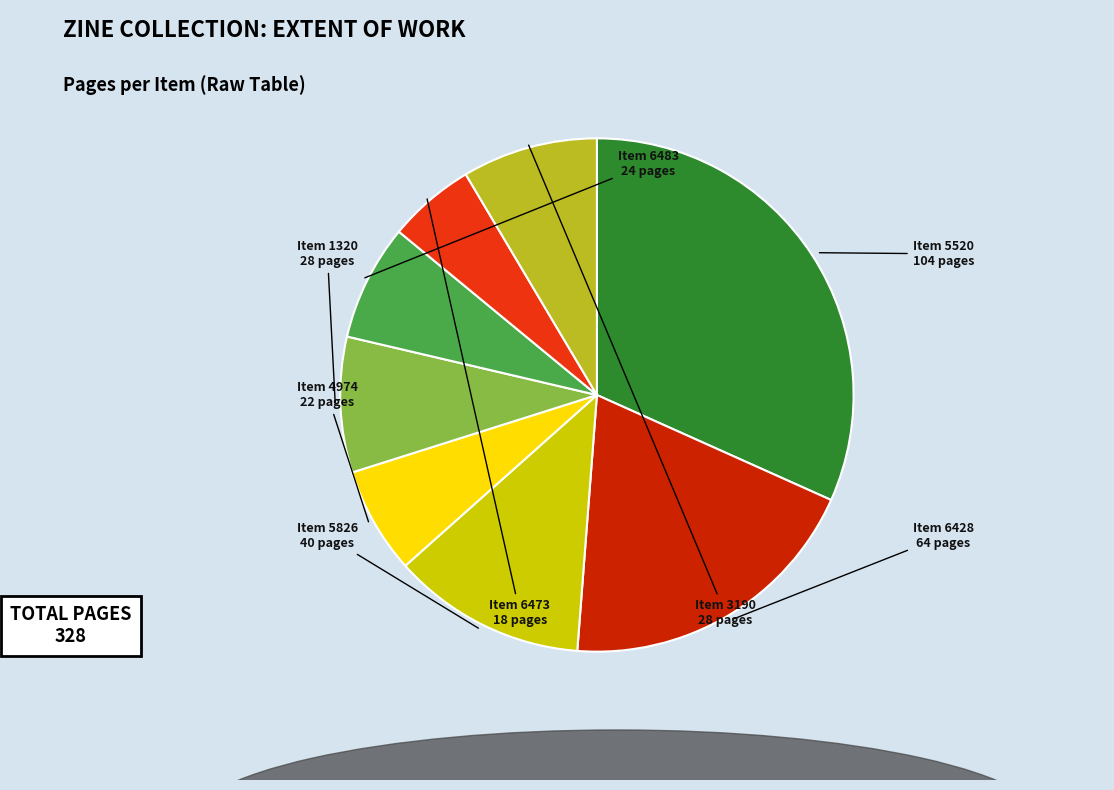

Is there any slice that represents more than half of the pie?

No